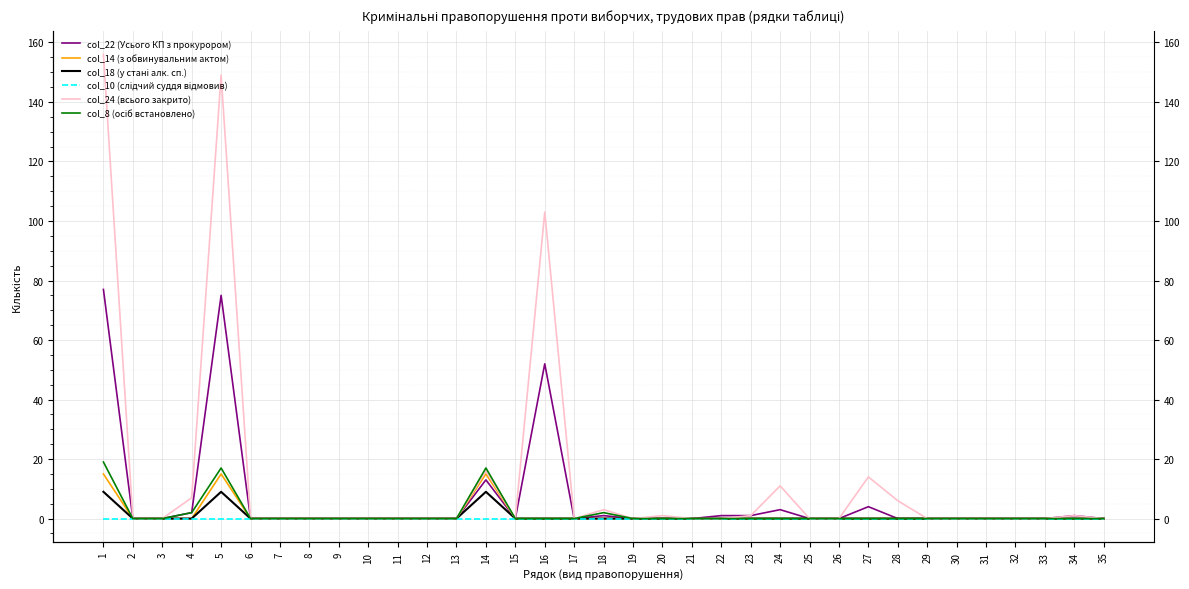

At which category does col_8 (осіб встановлено) reach its first local peak?

5